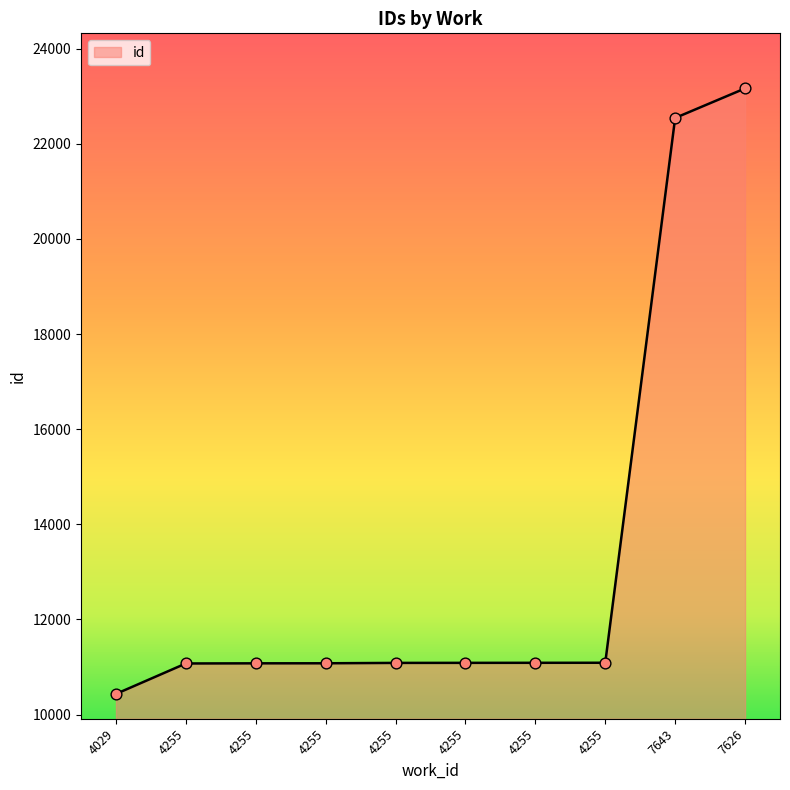

What is the change in value from 7643 to 7626?

+621